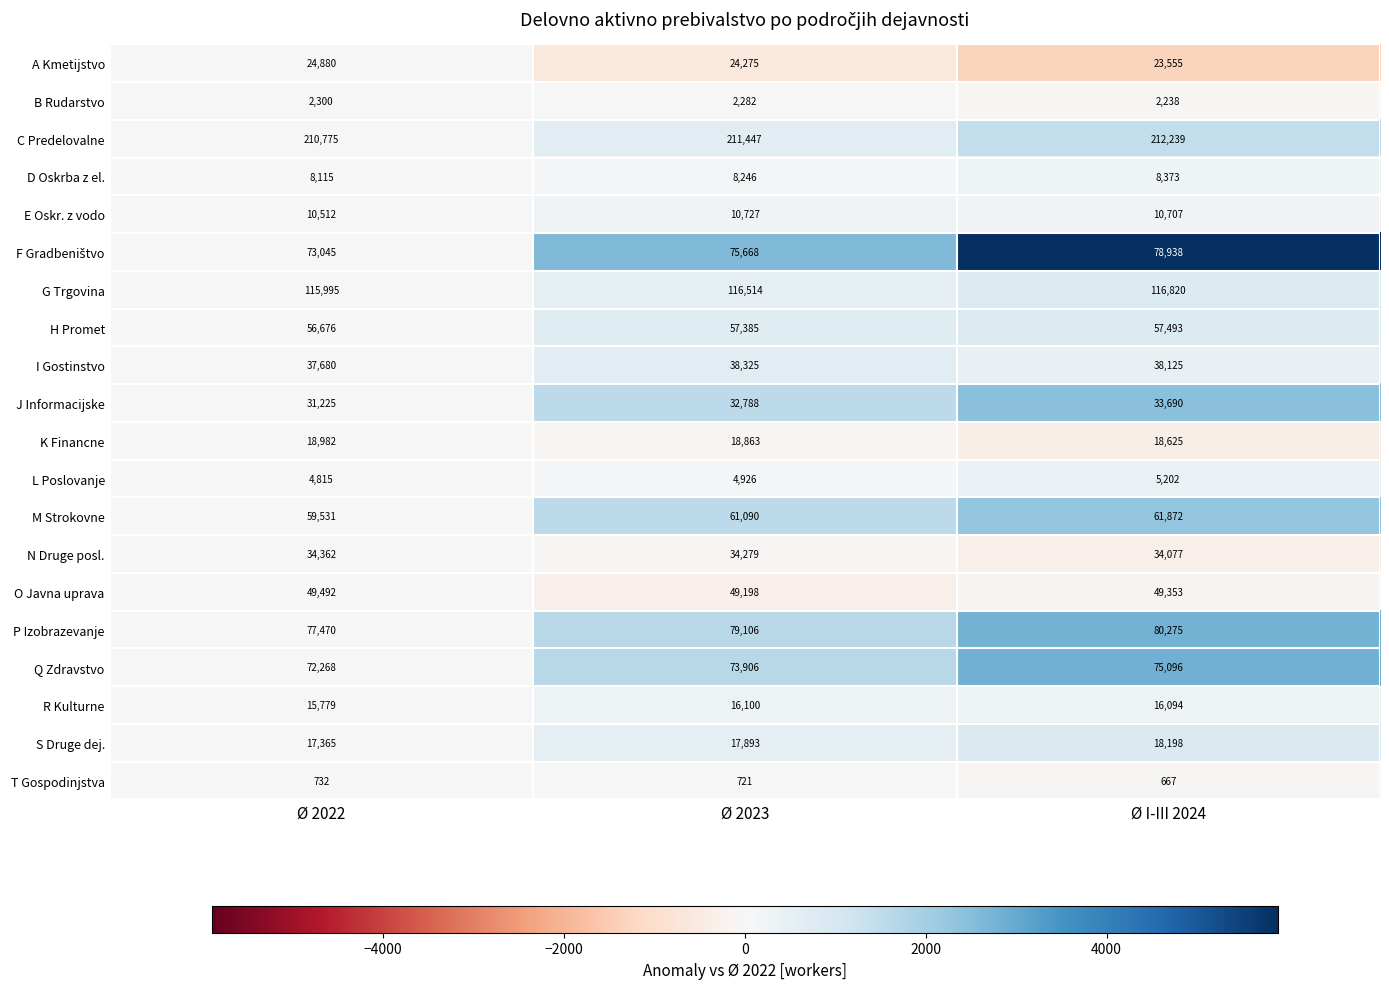

Which series has the largest total across all categories?

C Predelovalne